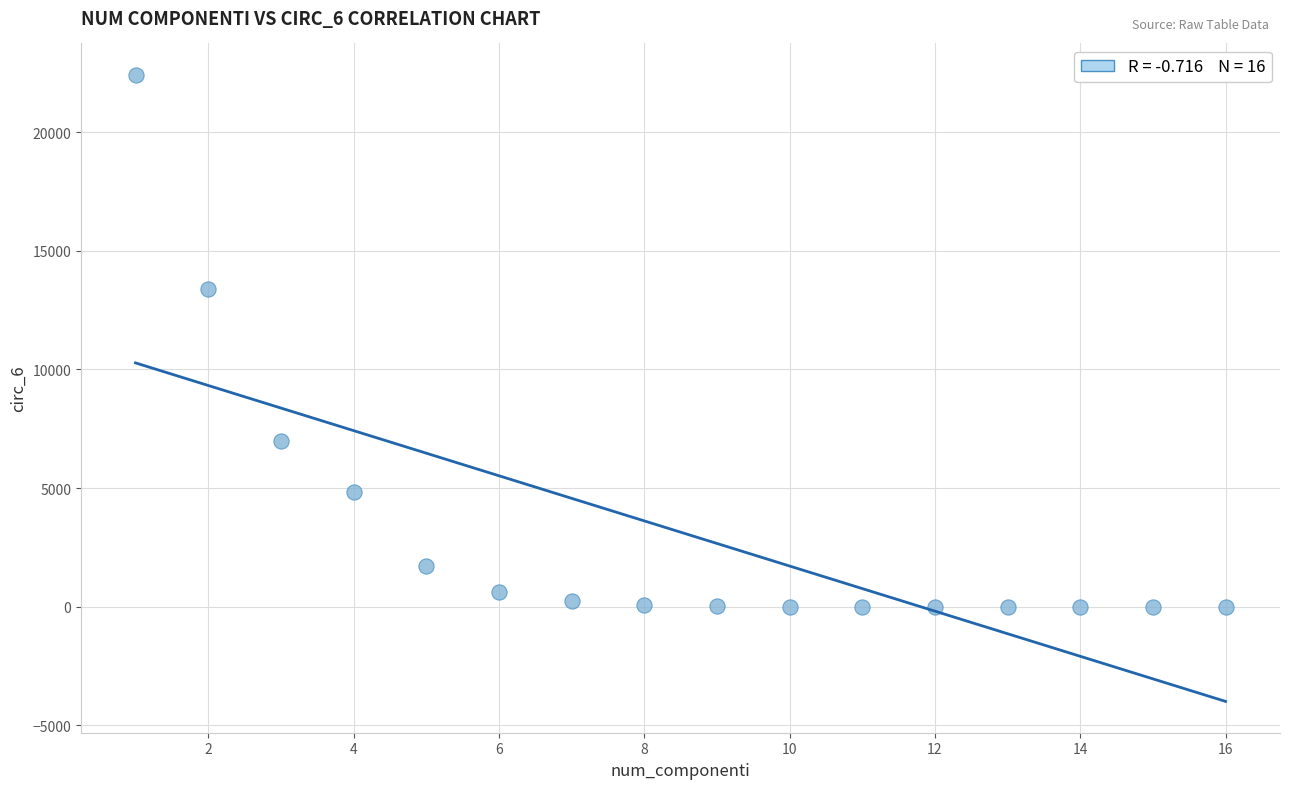

What Y value in the scatter plot is closest to 11208?

13396